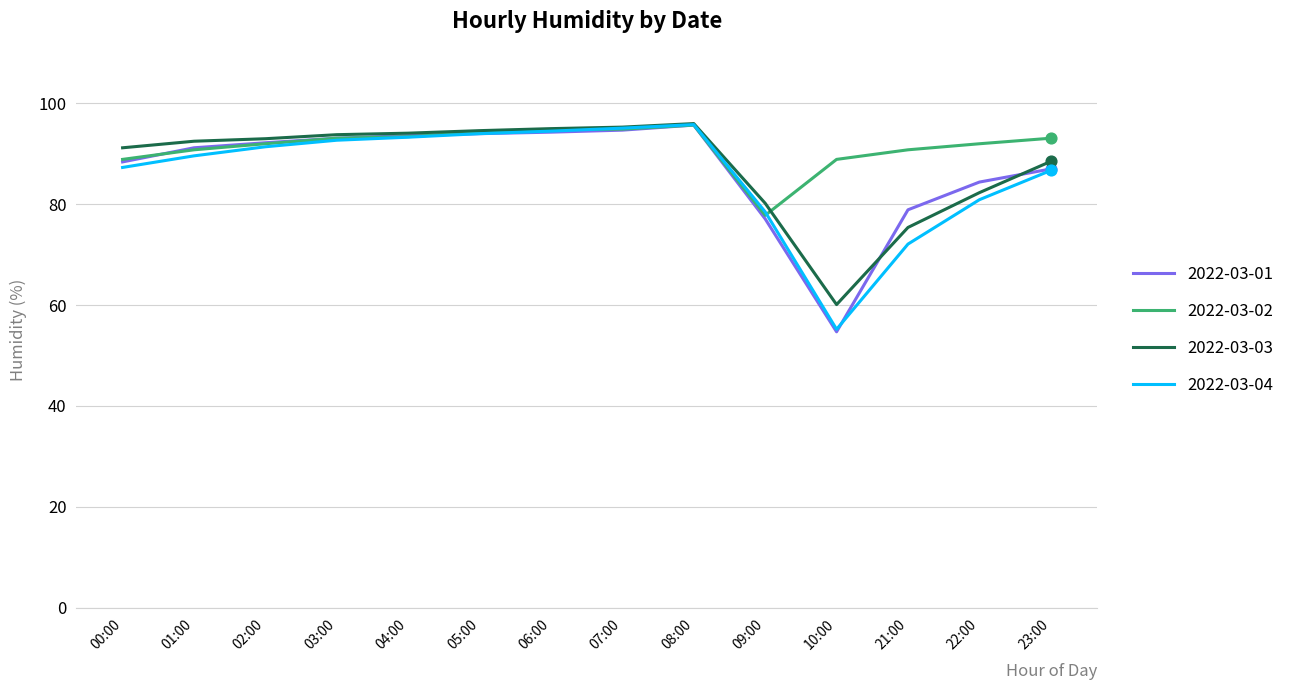

Which series has the widest spread of values?

2022-03-01